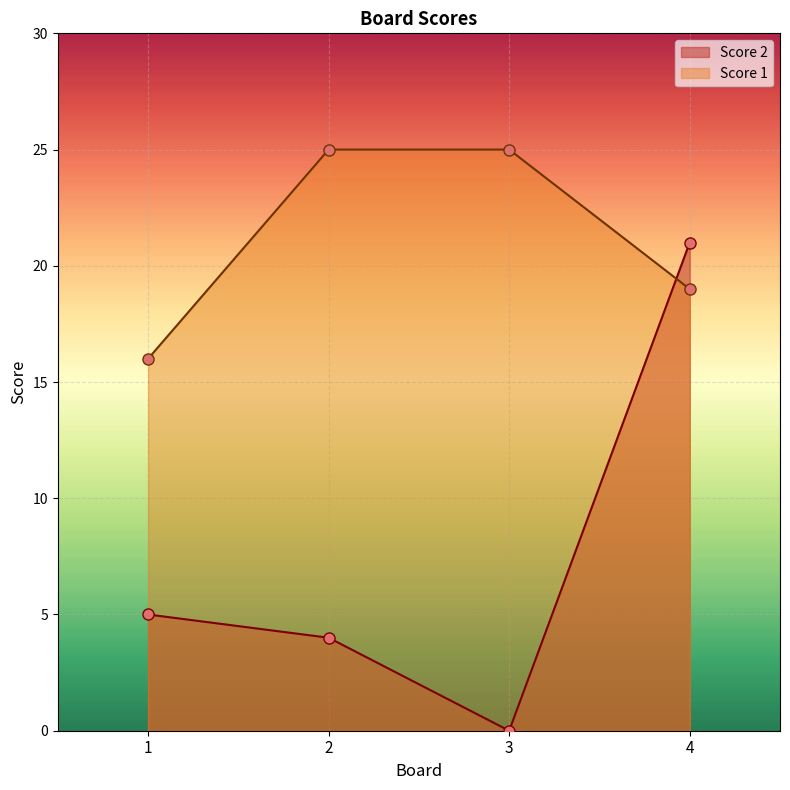

Reading right to left, transcribe all the data shown in this chart.

Score 1: 4=19	3=25	2=25	1=16
Score 2: 4=21	3=0	2=4	1=5